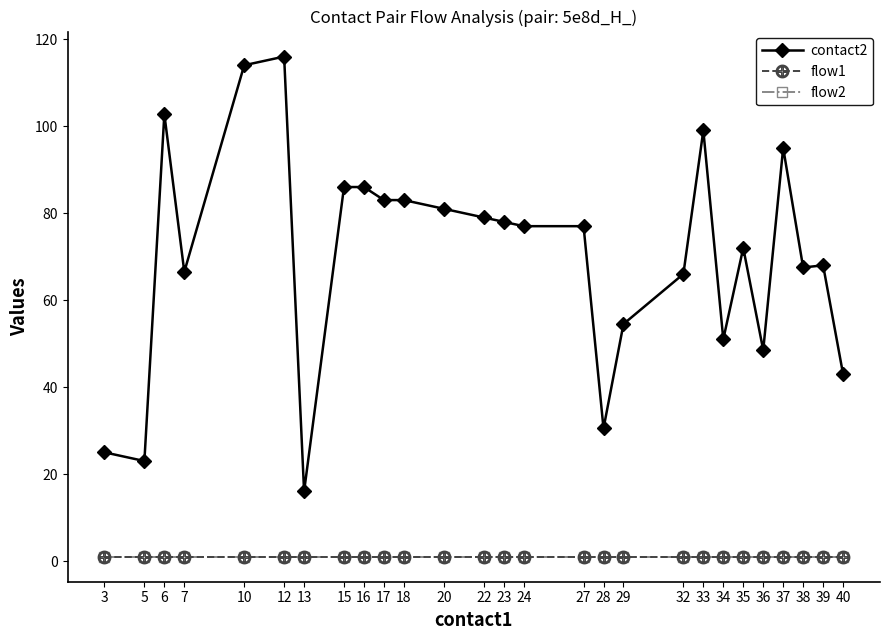

How many lines are shown in the chart?

3